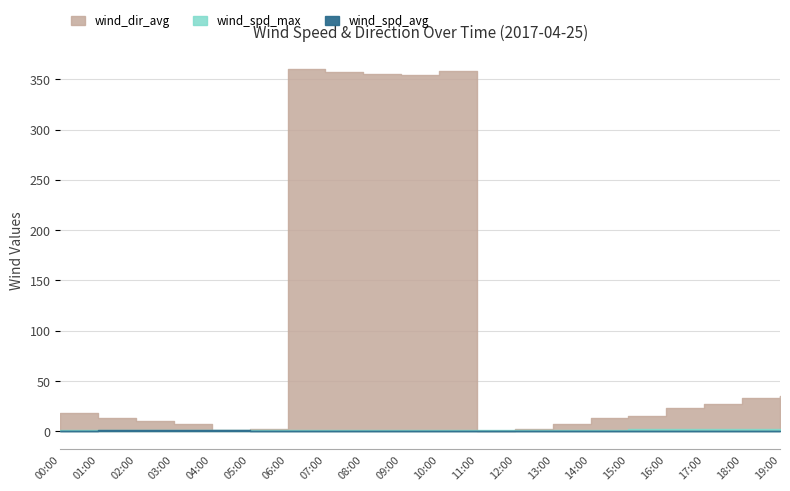

What is the difference between the maximum and minimum values in the wind_spd_max series?

0.5